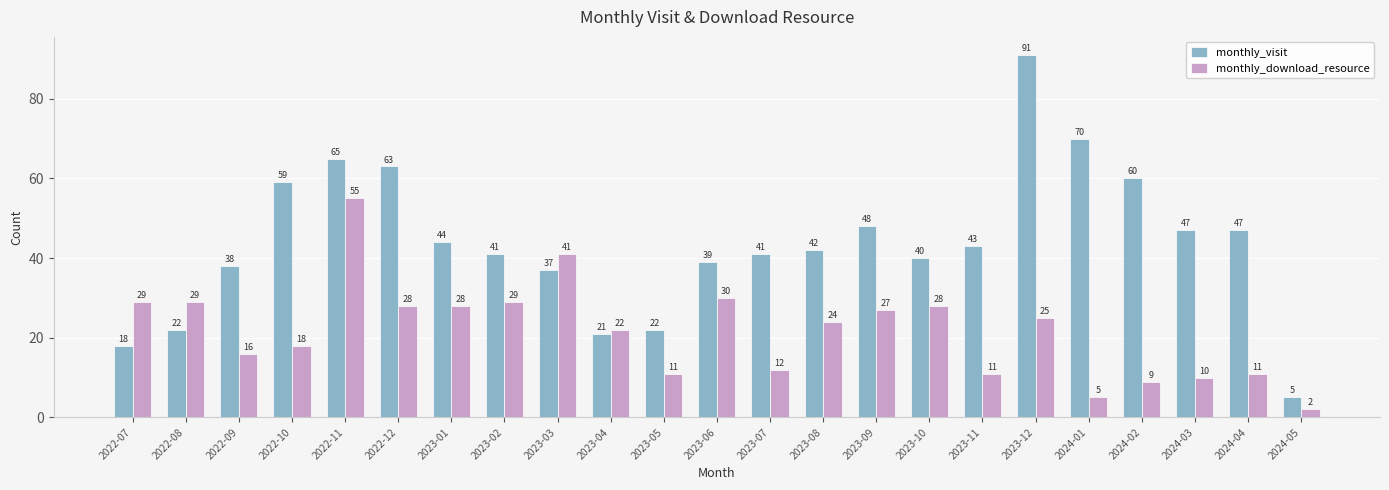

Is the value of monthly_download_resource at 2024-02 greater than the value of monthly_visit at 2023-12?

No